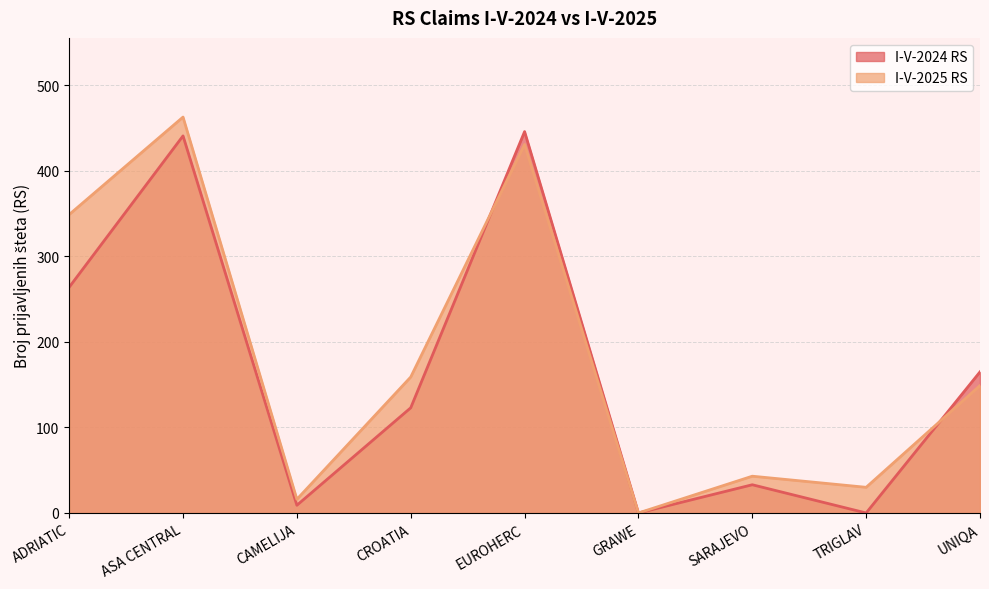

Rank the categories by I-V-2024 RS value from lowest to highest.

GRAWE, TRIGLAV, CAMELIJA, SARAJEVO, CROATIA, UNIQA, ADRIATIC, ASA CENTRAL, EUROHERC